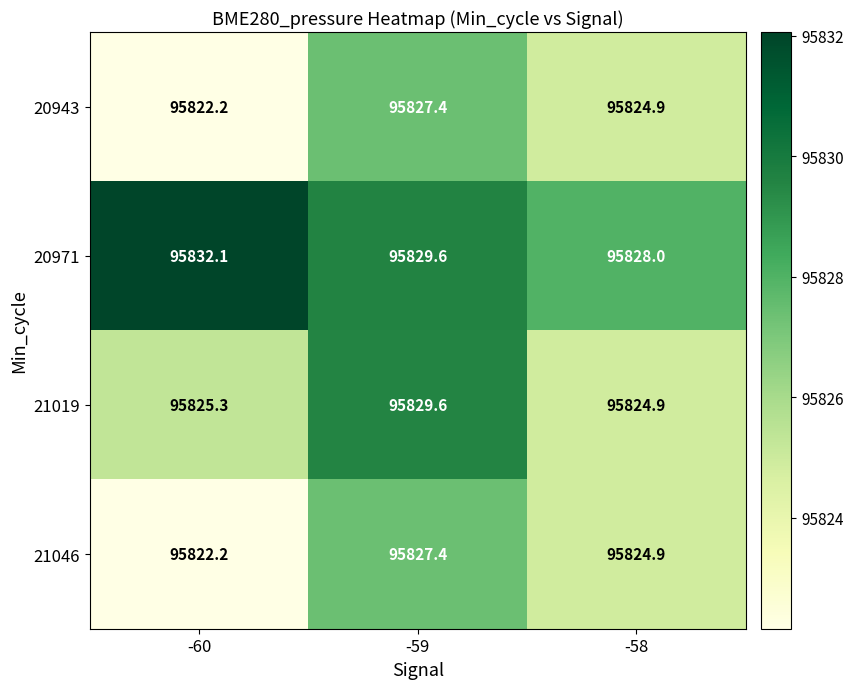

Is it true that 21046 equals 59539.5 at -59?

False